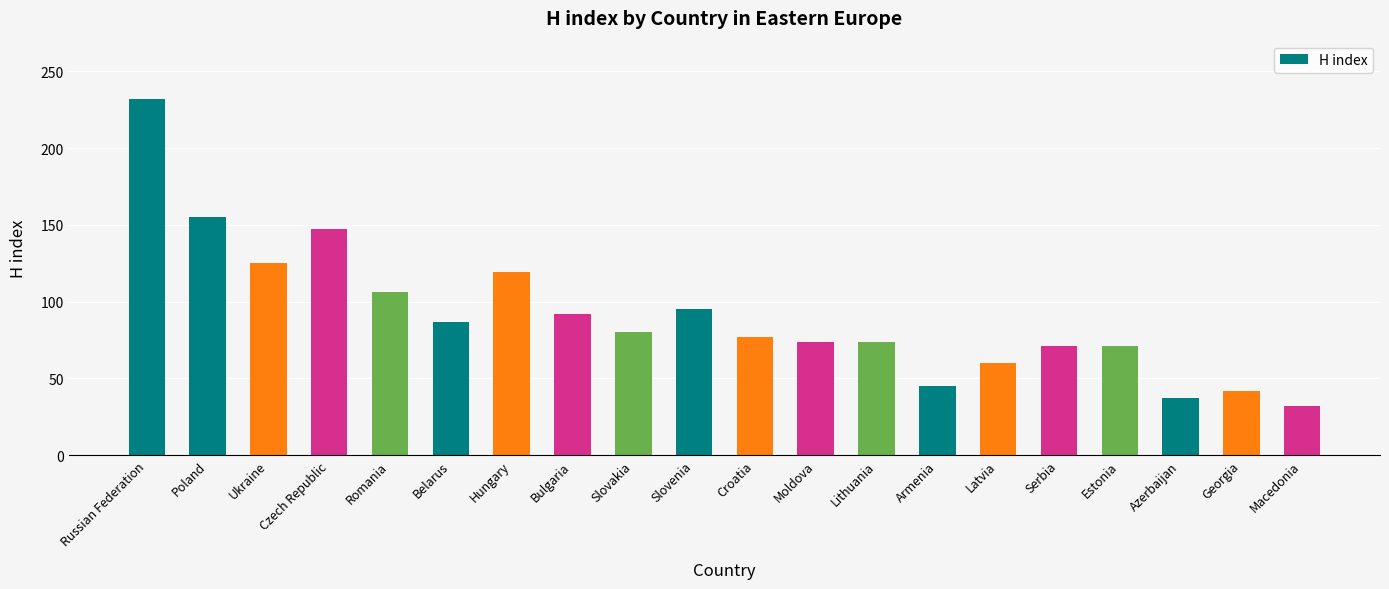

Between Armenia and Latvia, which is larger?

Latvia